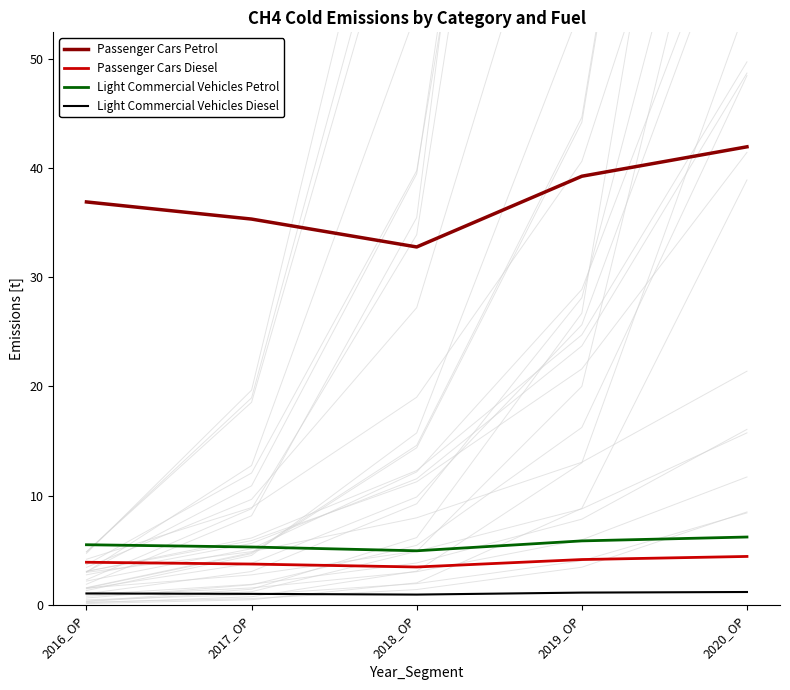

The value of Light Commercial Vehicles Diesel at 2020_OP is 1.2. True or false?

True